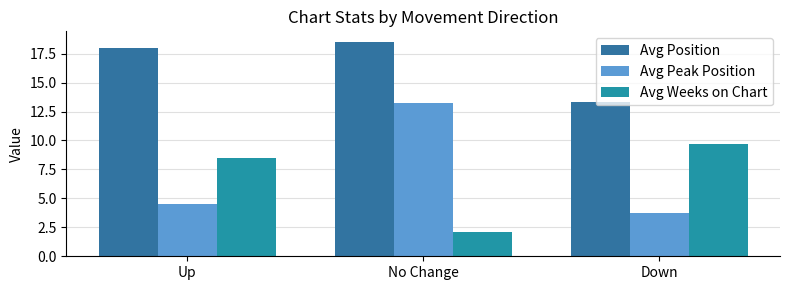

At which label does Avg Weeks on Chart reach its peak?

Down